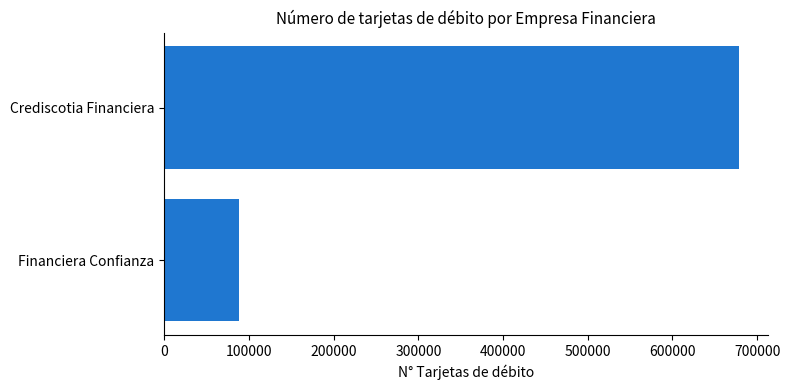

What is the difference between the maximum and minimum values?

590478